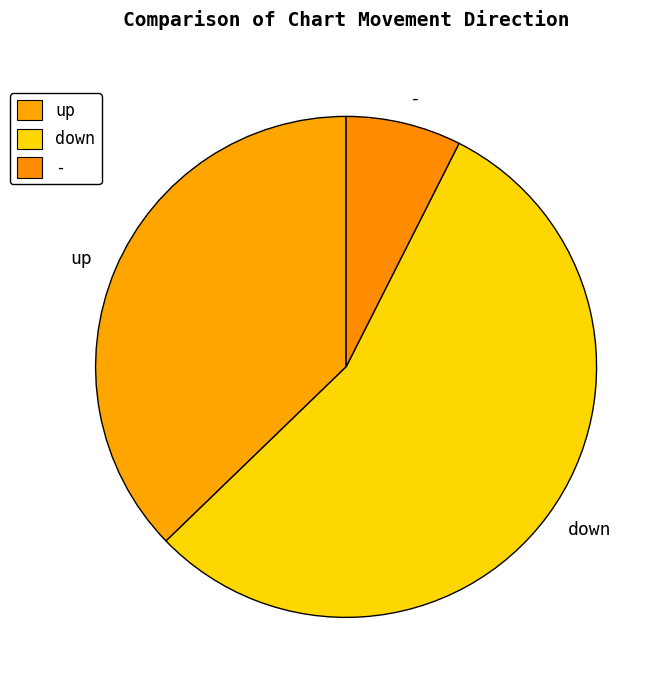

Which has a higher value, up or -?

up